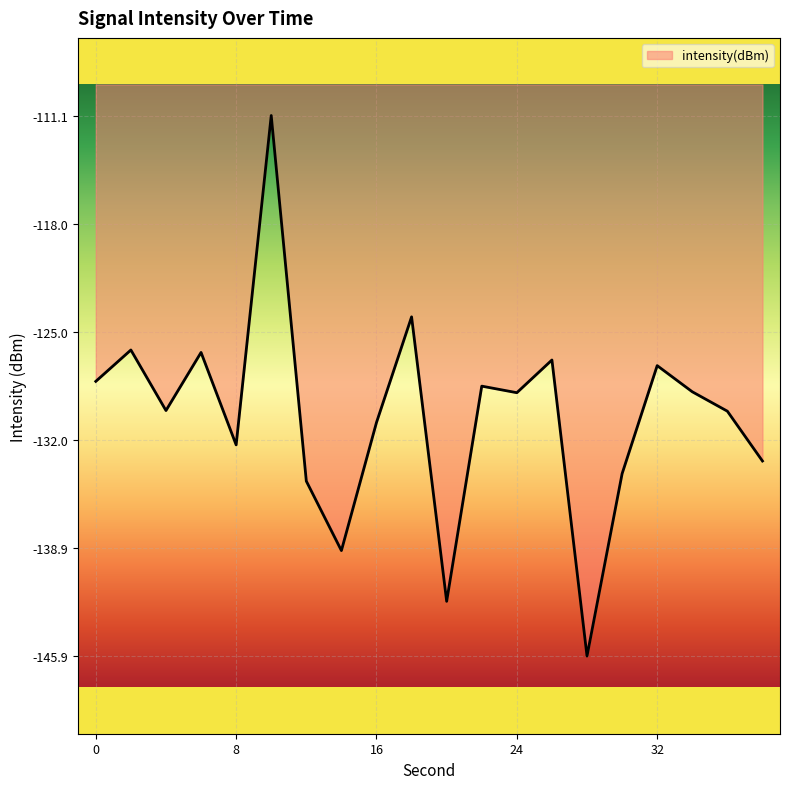

What is the difference between the maximum and minimum values?

34.8